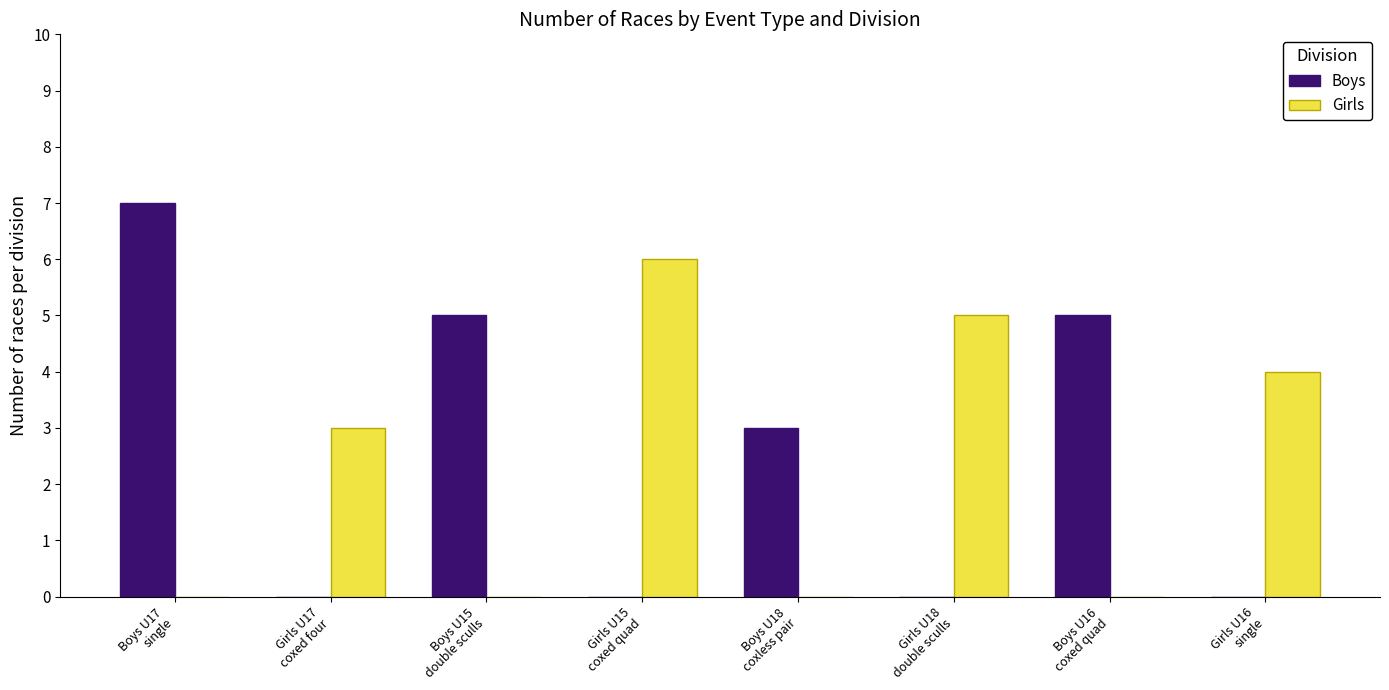

What is the greatest value displayed?

7